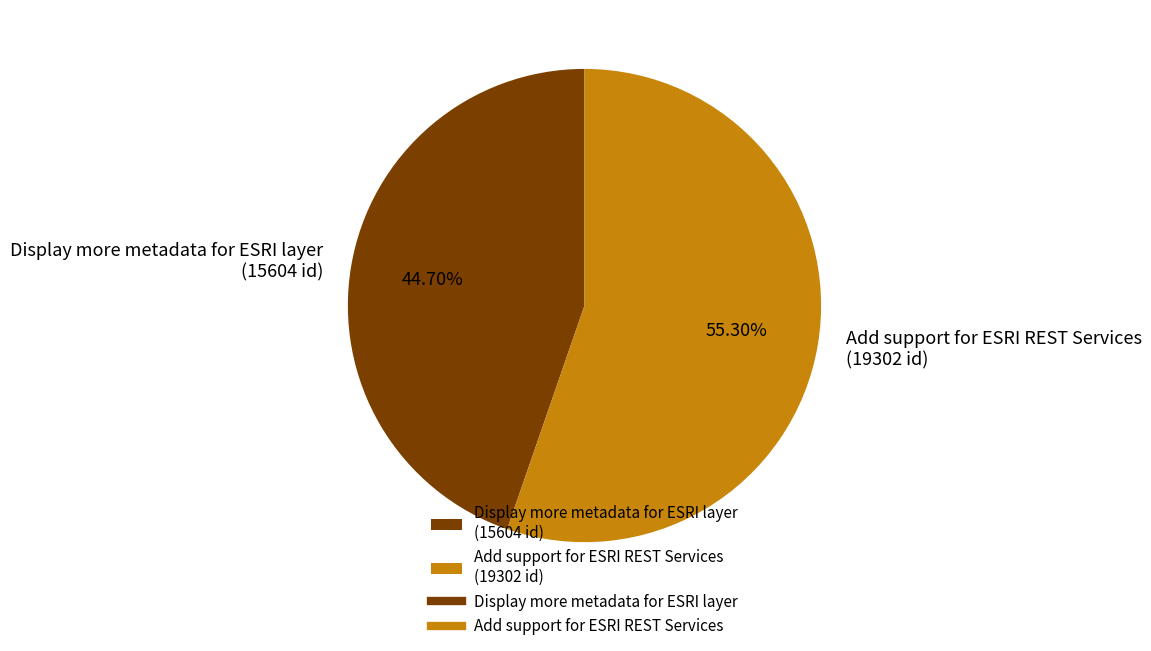

How many segments does this pie chart have?

2